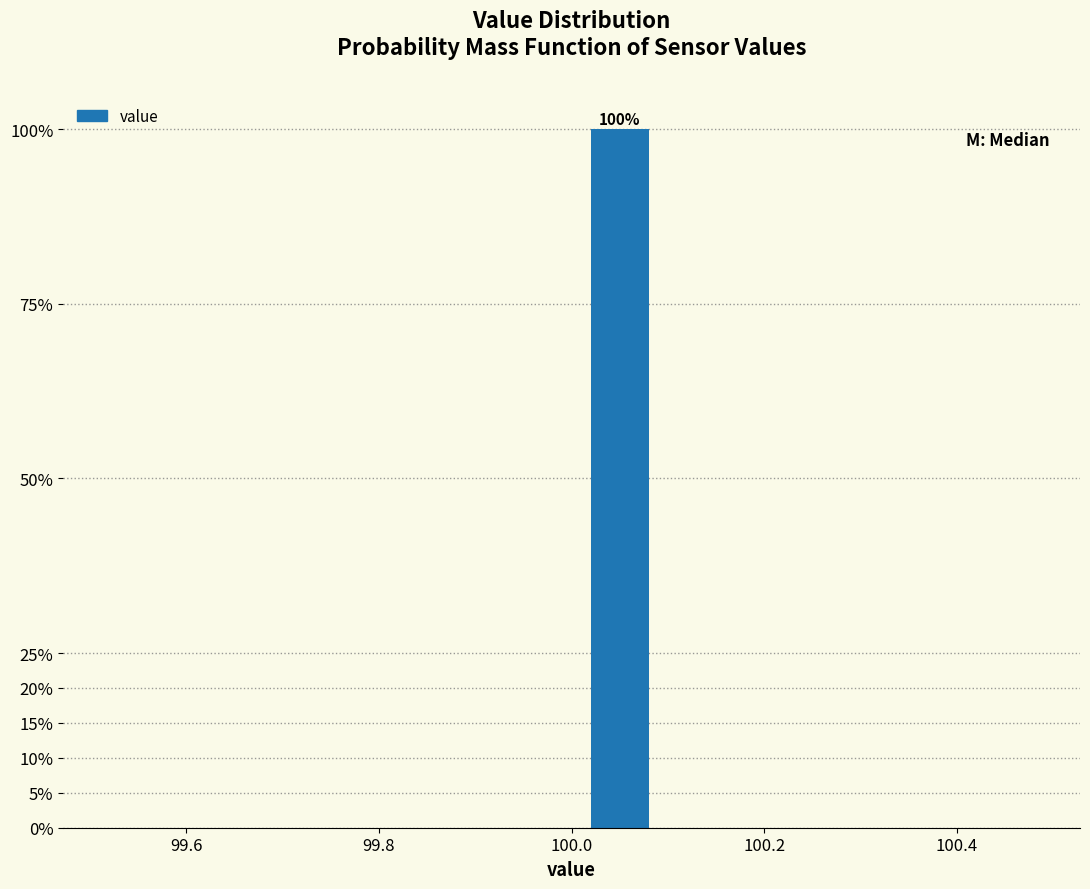

Which range on the x-axis has the tallest bar?

100.0 to 100.1